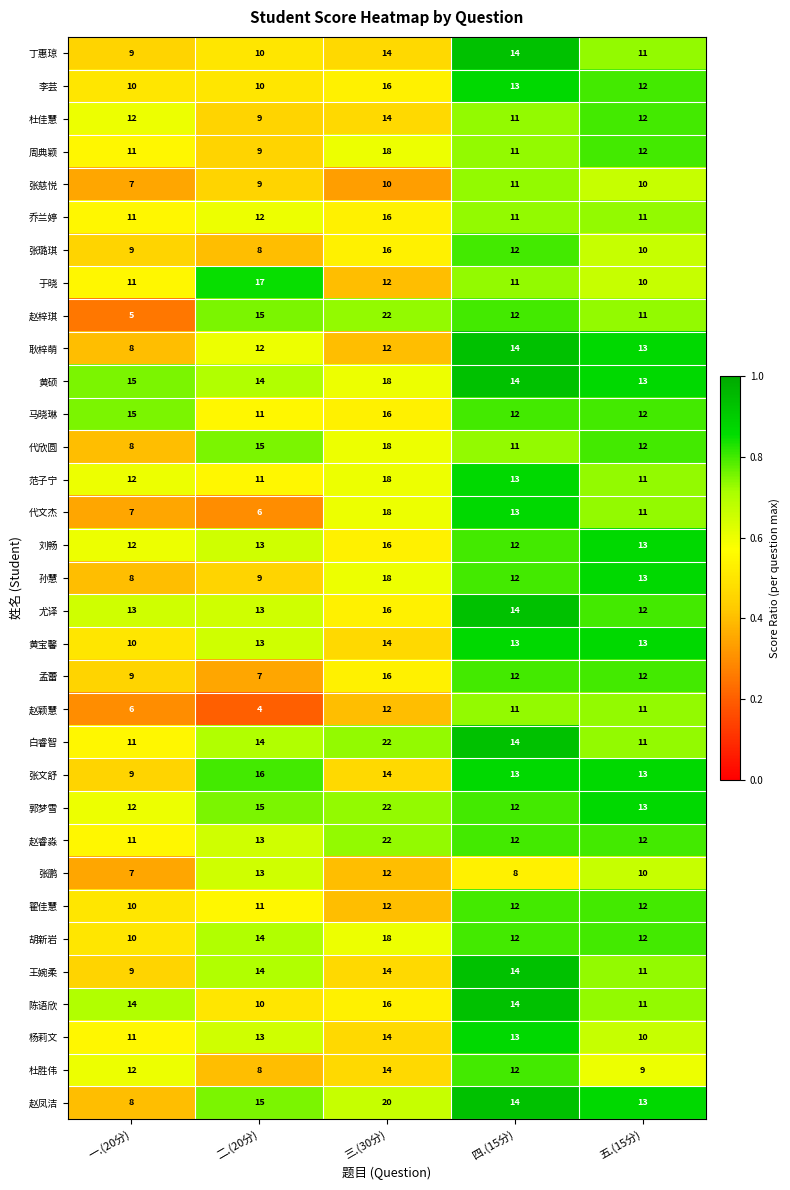

The 杨莉文 series shows 13 at 四.(15分). True or false?

True